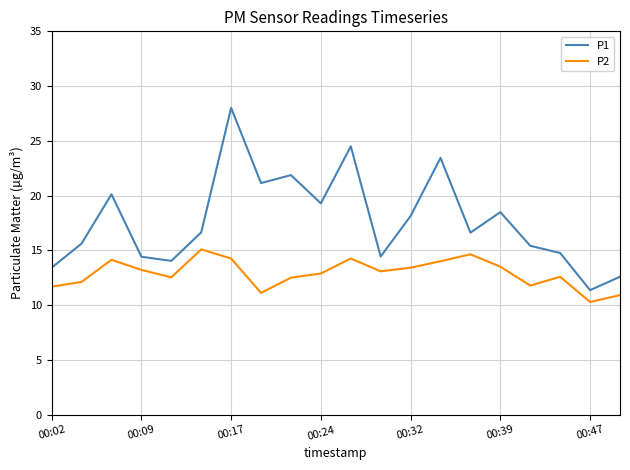

List the series in order of their overall mean, highest first.

P1, P2